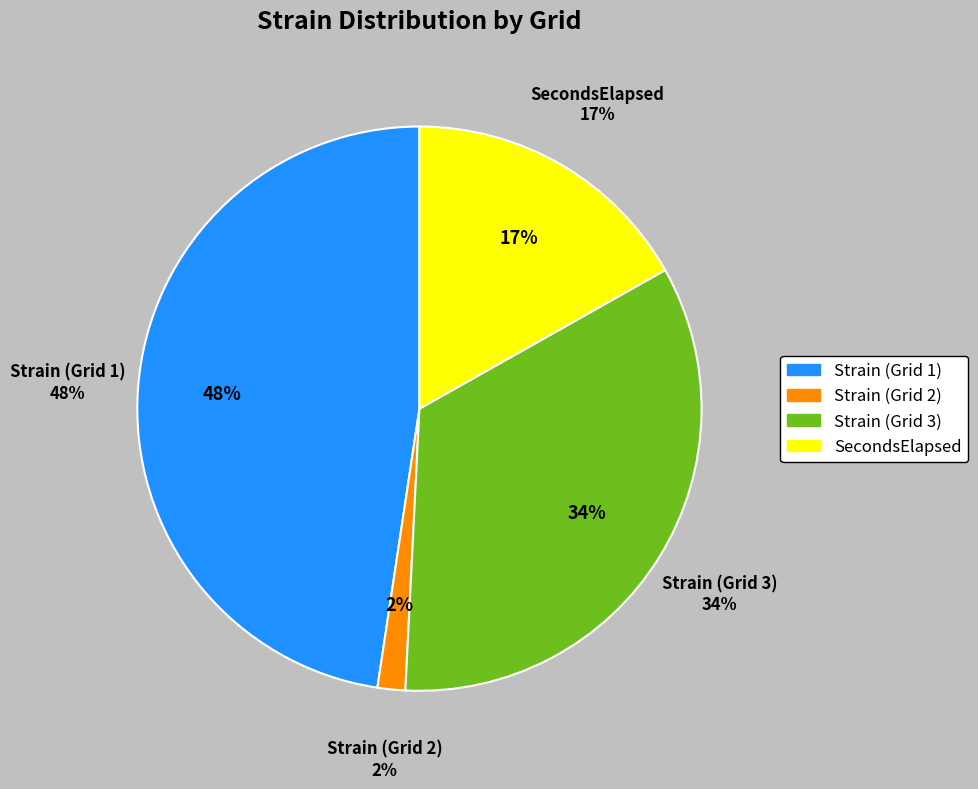

What percentage is NOT represented by Strain (Grid 2)?

98.4%